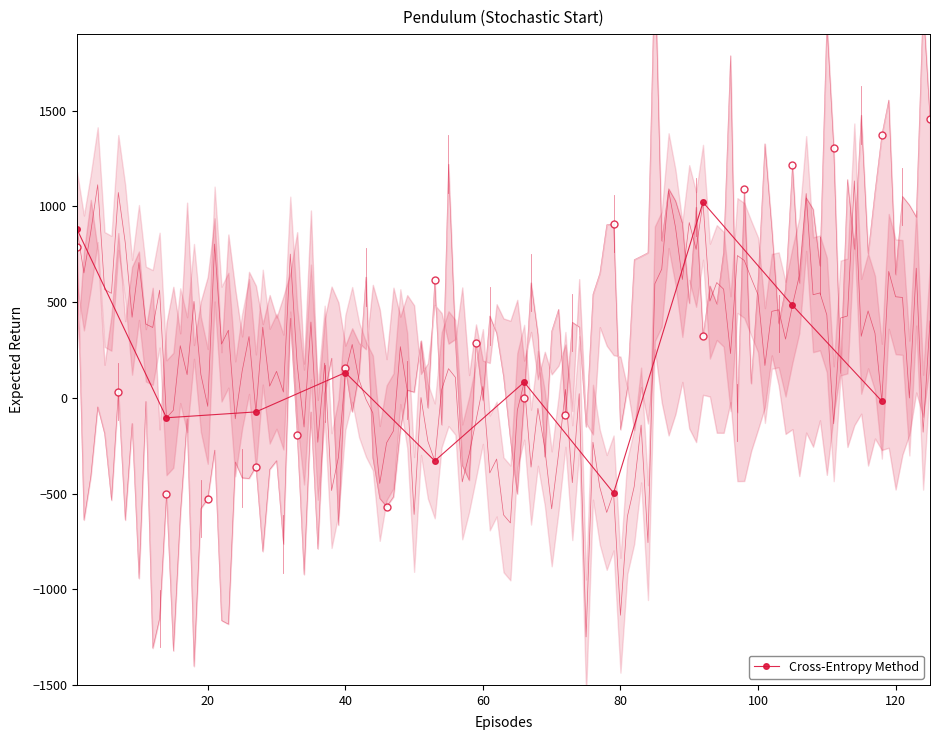

What is the value of the Cross-Entropy Method point at the 9th from the left?

483.6